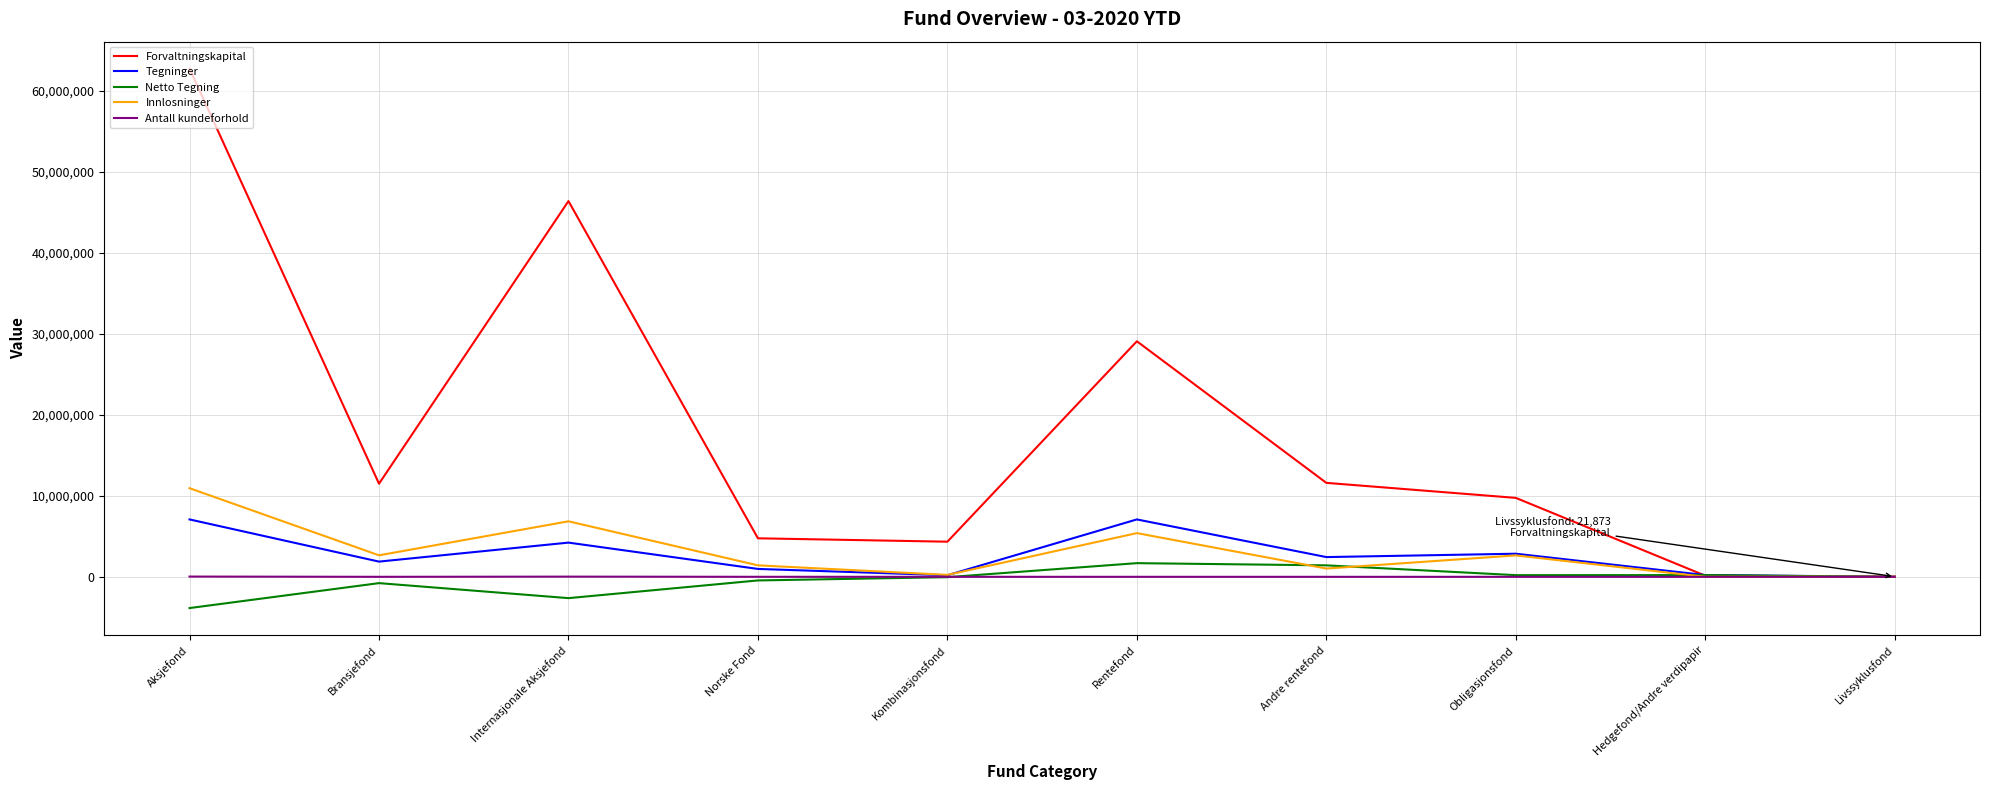

What is the maximum value shown in the chart?

62772736.7